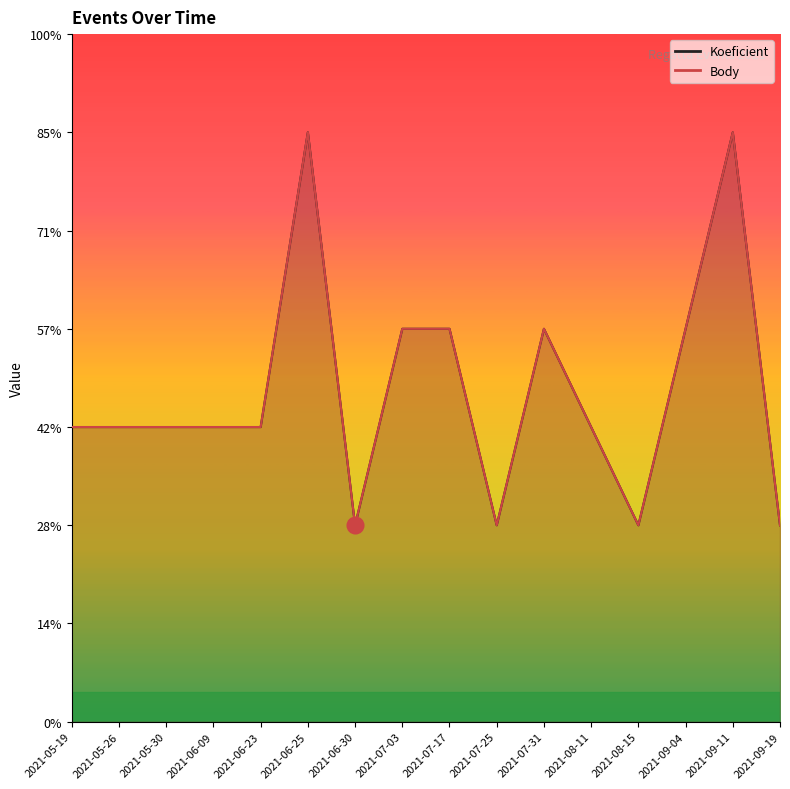

Between 2021-06-23 and 2021-09-19, which series saw the biggest shift?

Koeficient